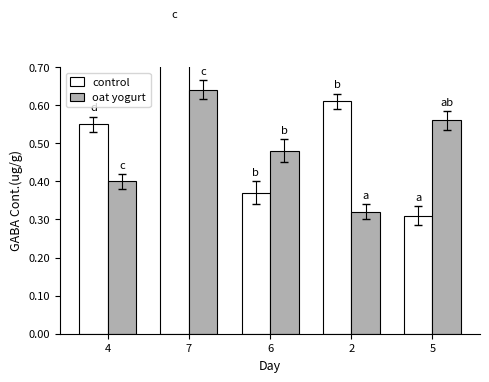

What is the label of the 3rd bar from the right?

6